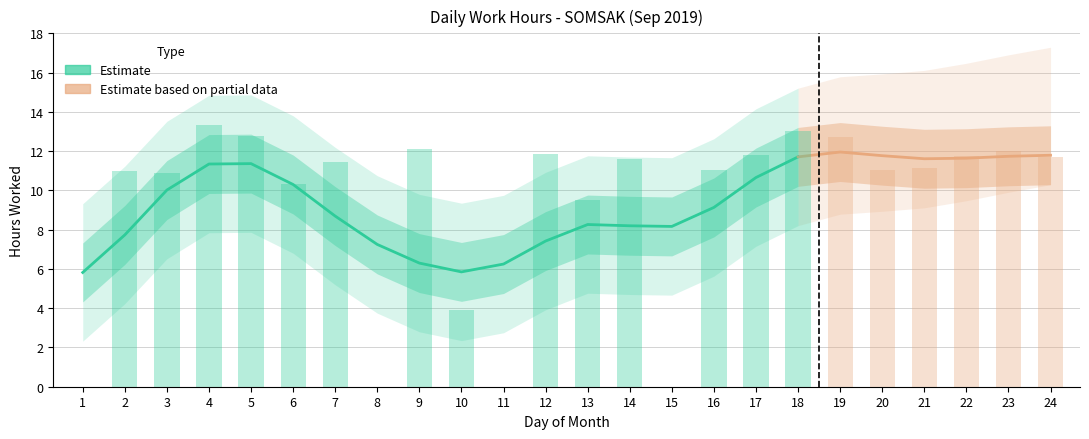

What is the change in value from 1 to 19?

+12.7